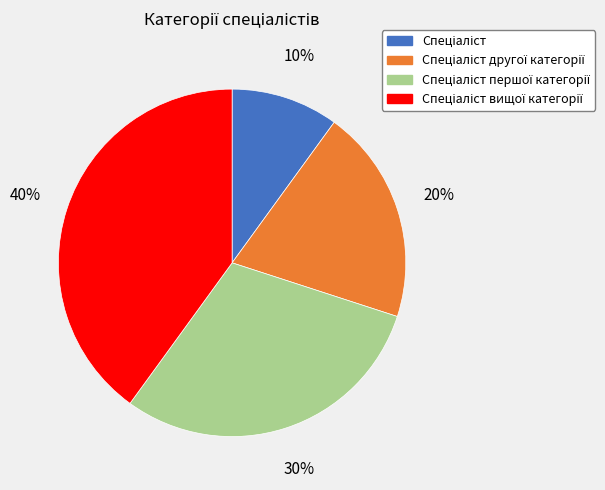

Is there a majority slice in this chart?

No